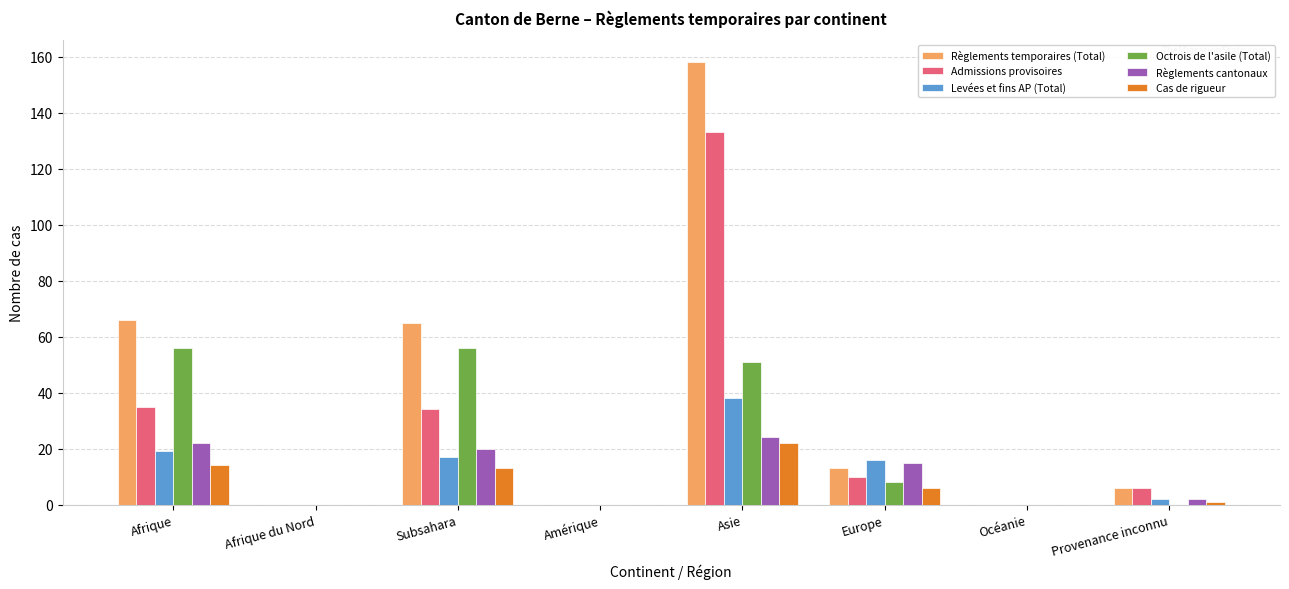

What is the greatest value displayed?

158